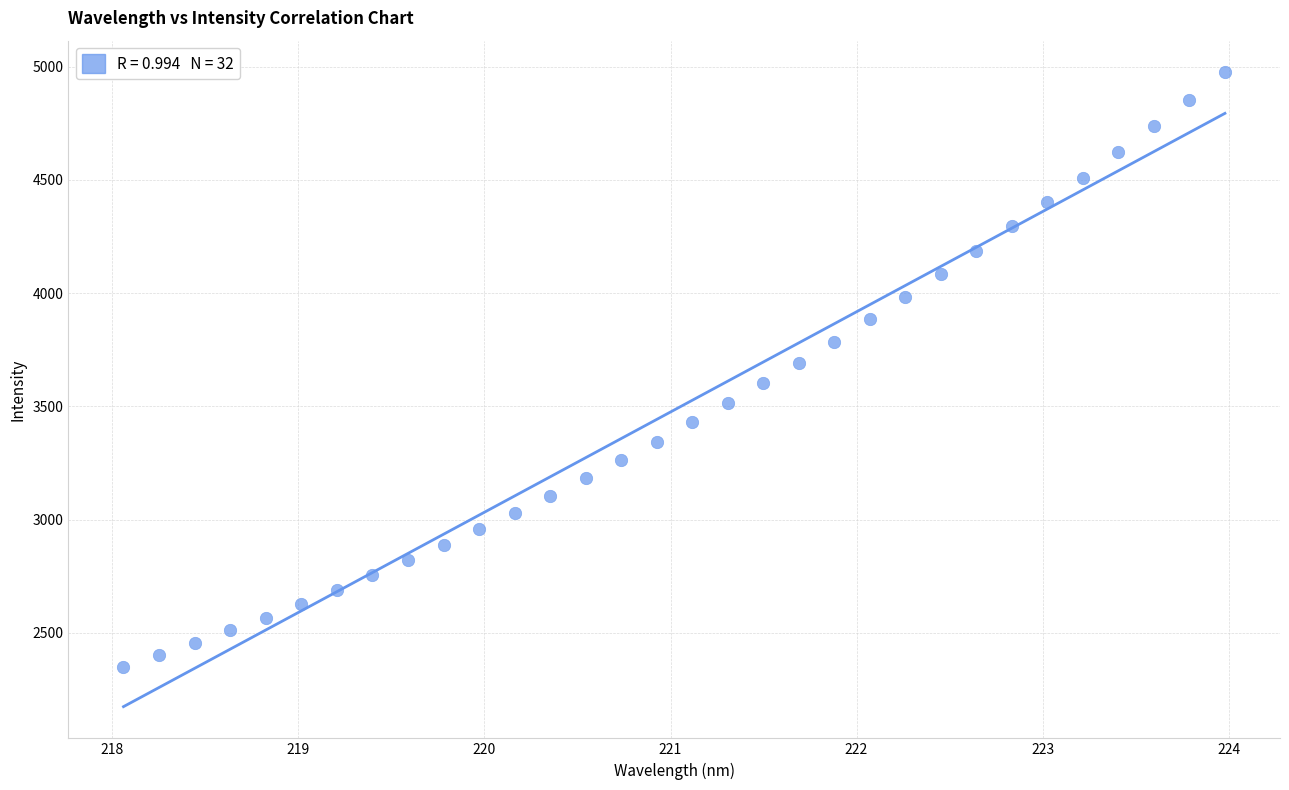

What is the range of X values (max minus min)?

5.9